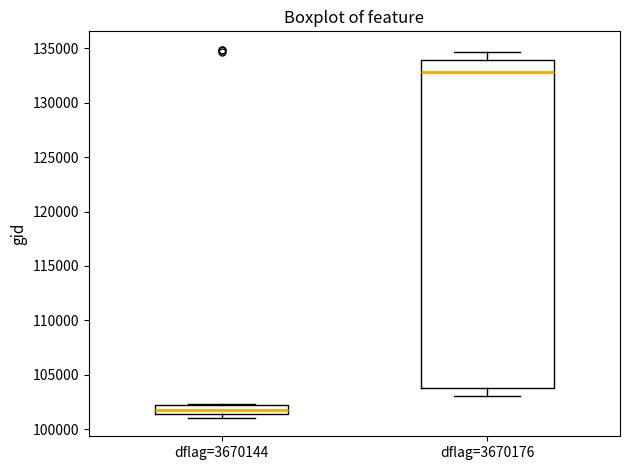

Which box's median line is the highest?

dflag=3670176